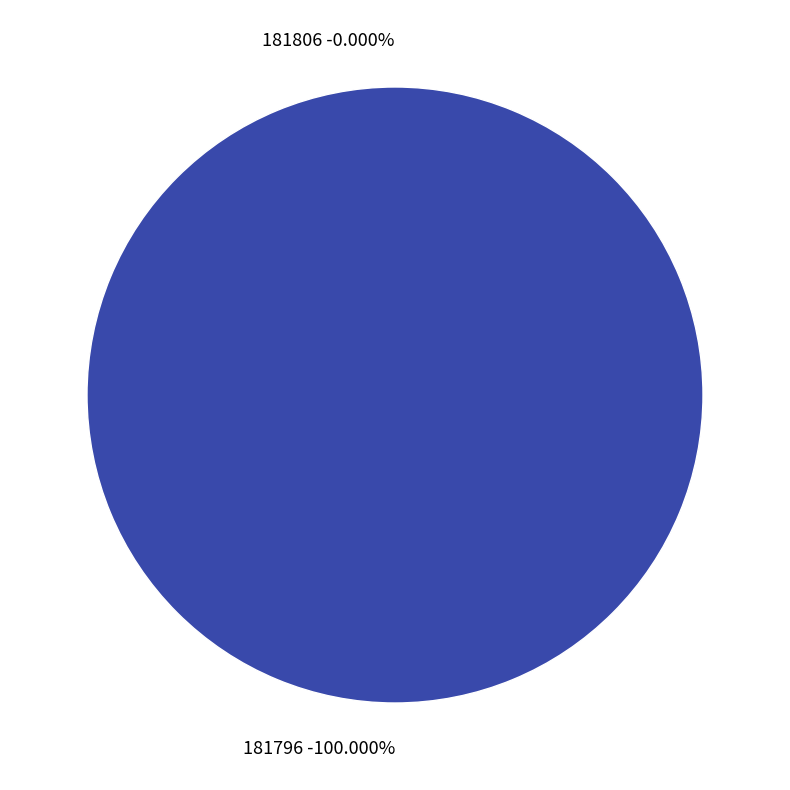

How much of the chart is everything except 181806?

100.0%